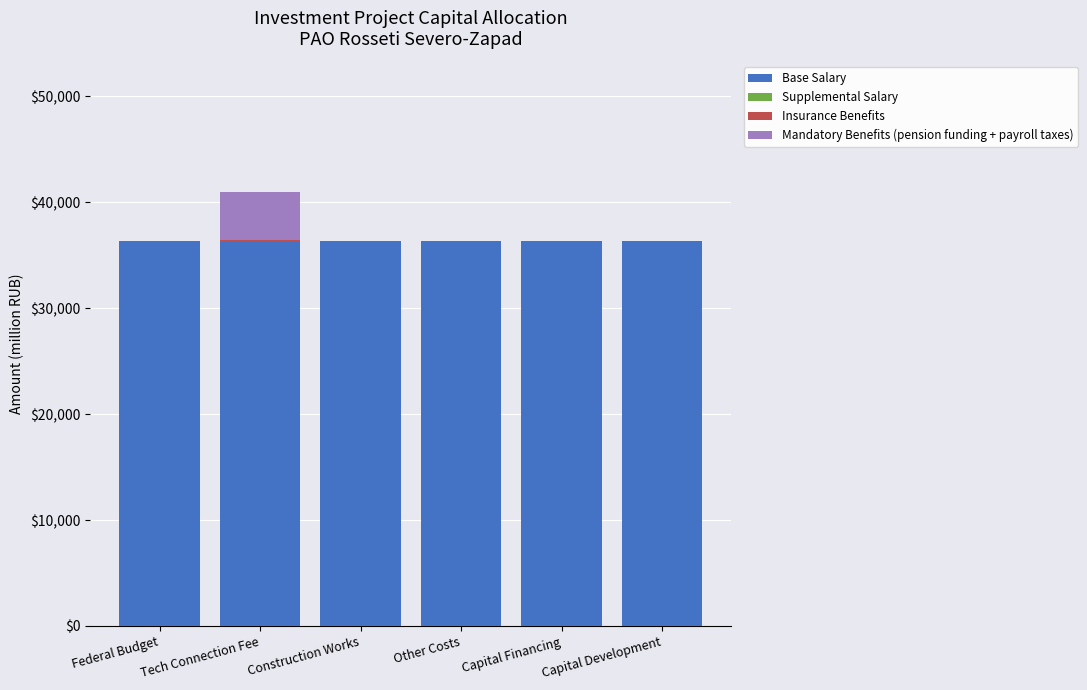

The value of Base Salary at Federal Budget is 7544.3. True or false?

False